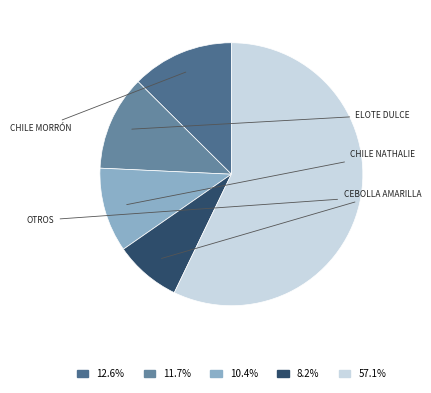

Count the number of slices in the pie.

5